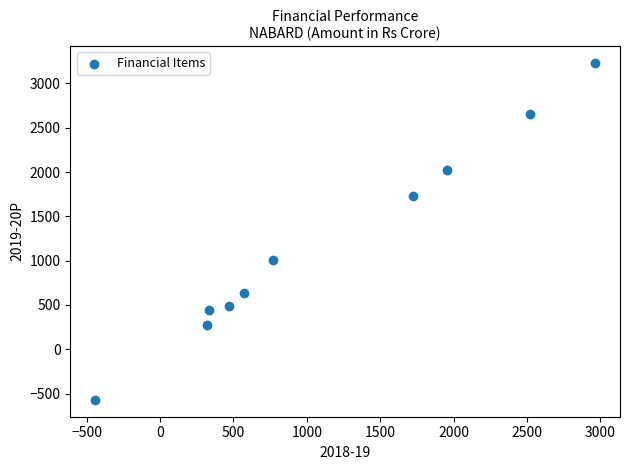

What is the range of Y values (max minus min)?

3801